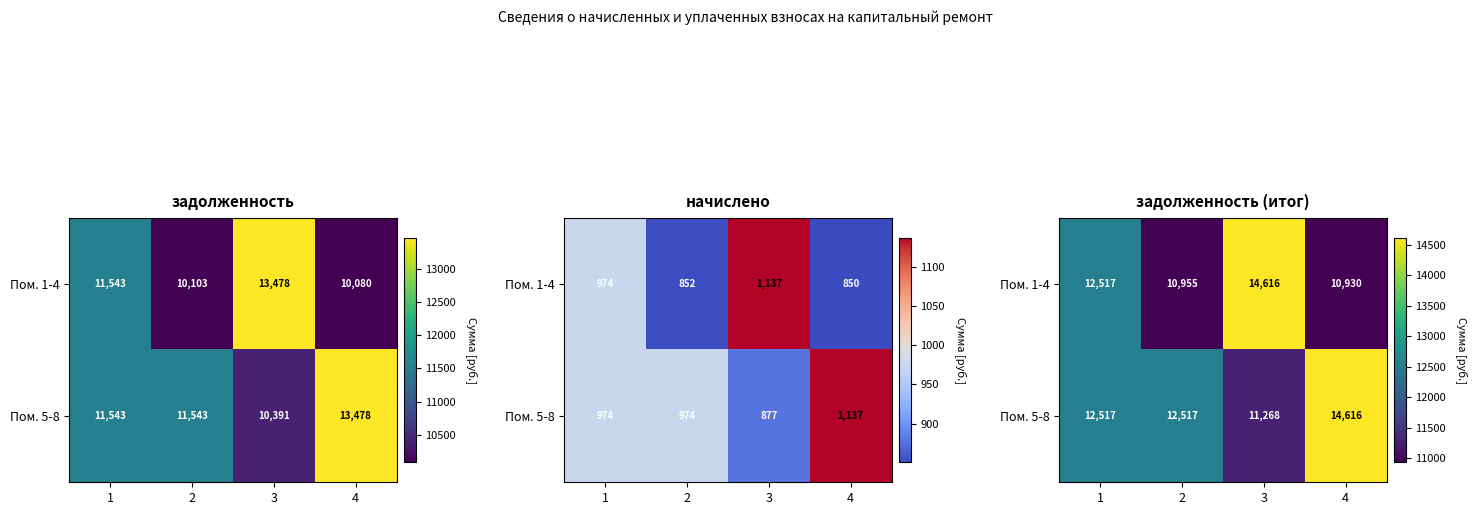

List the series in order of their peak value, lowest first.

Пом. 1-4, Пом. 5-8